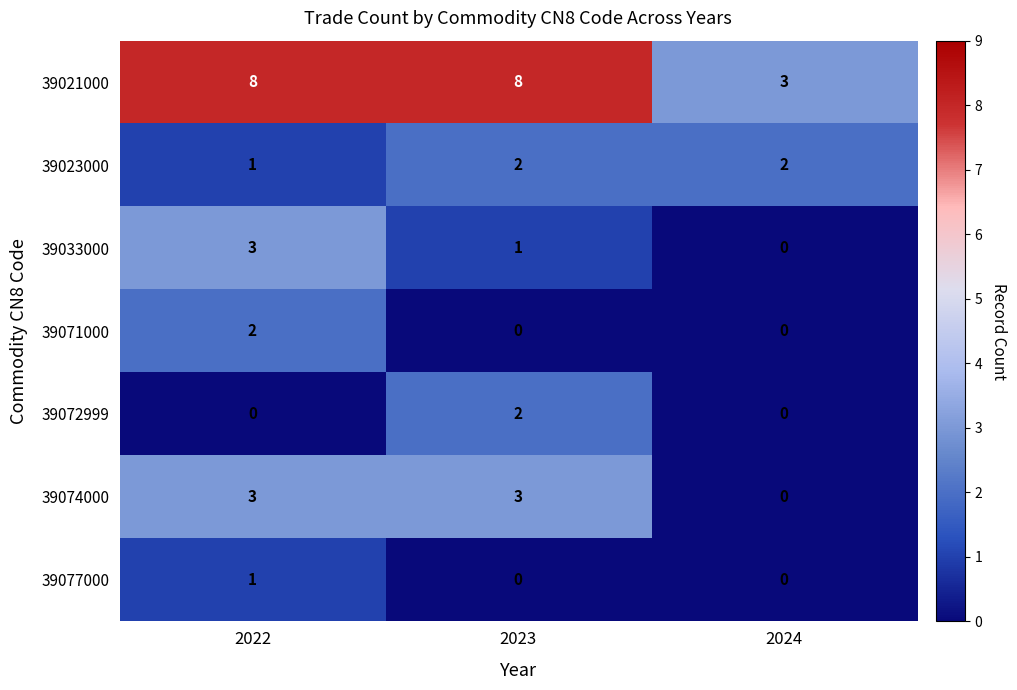

Count the number of categories in the chart.

3